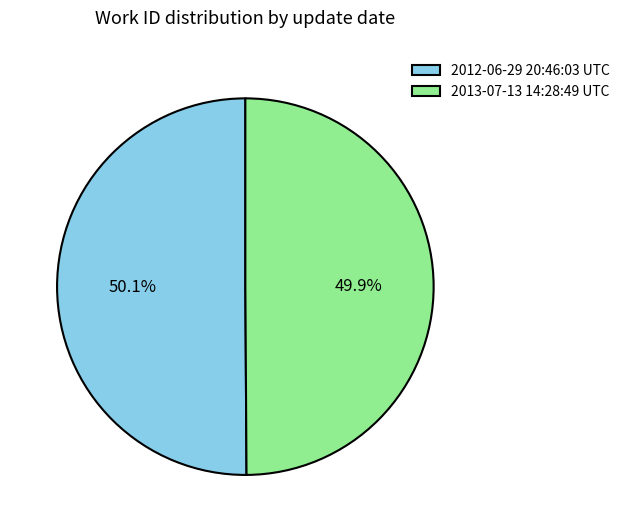

To the nearest percent, what is the average slice percentage?

50%